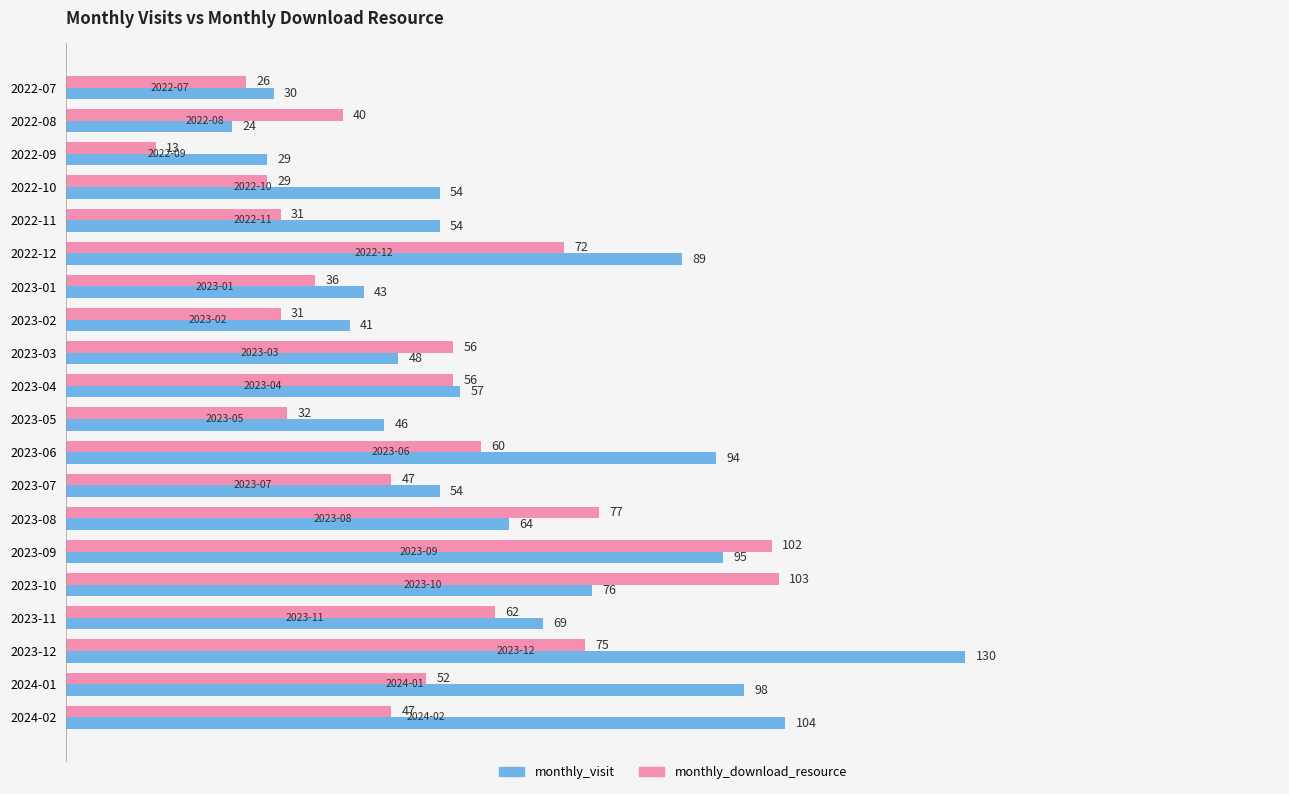

Rank the series at 2023-06 from highest to lowest value.

monthly_visit, monthly_download_resource